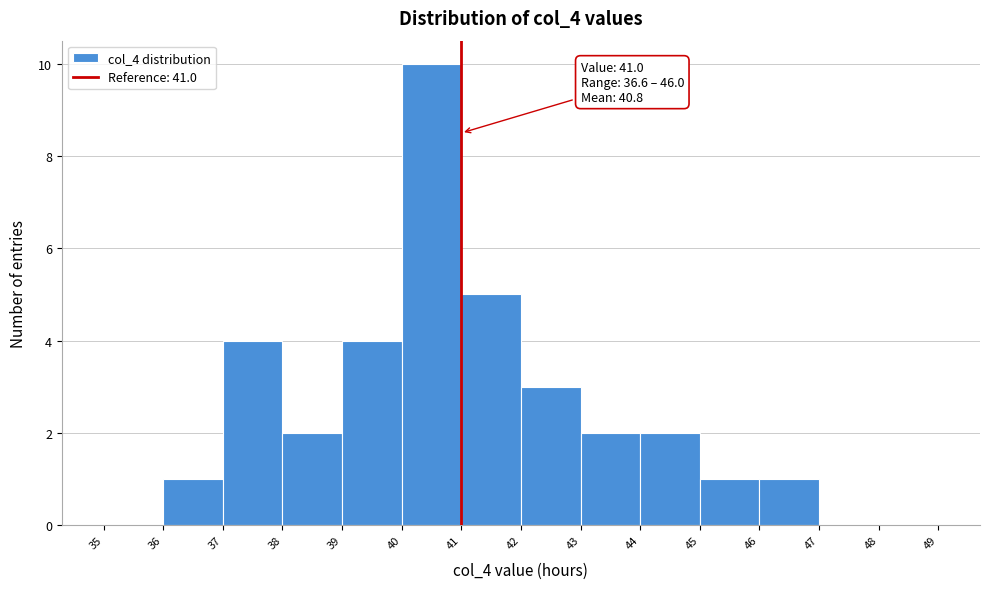

Over which range of the x-axis is the bar tallest?

40 to 41